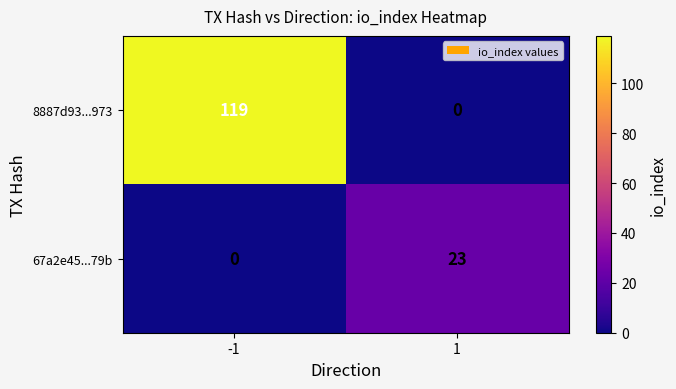

True or false: 8887d93...973 has a value of 64 at -1.

False